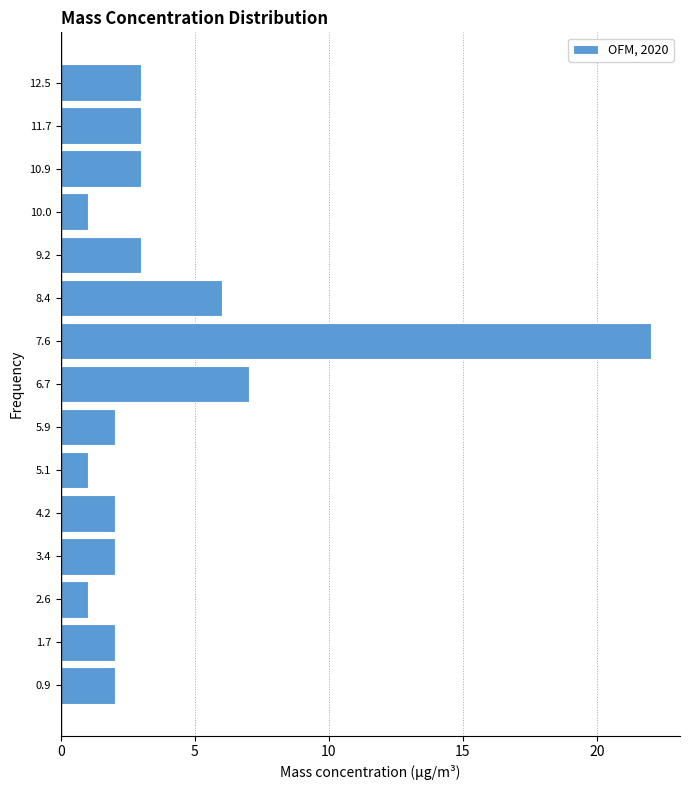

Which range on the y-axis has the longest bar?

7.14 to 7.97